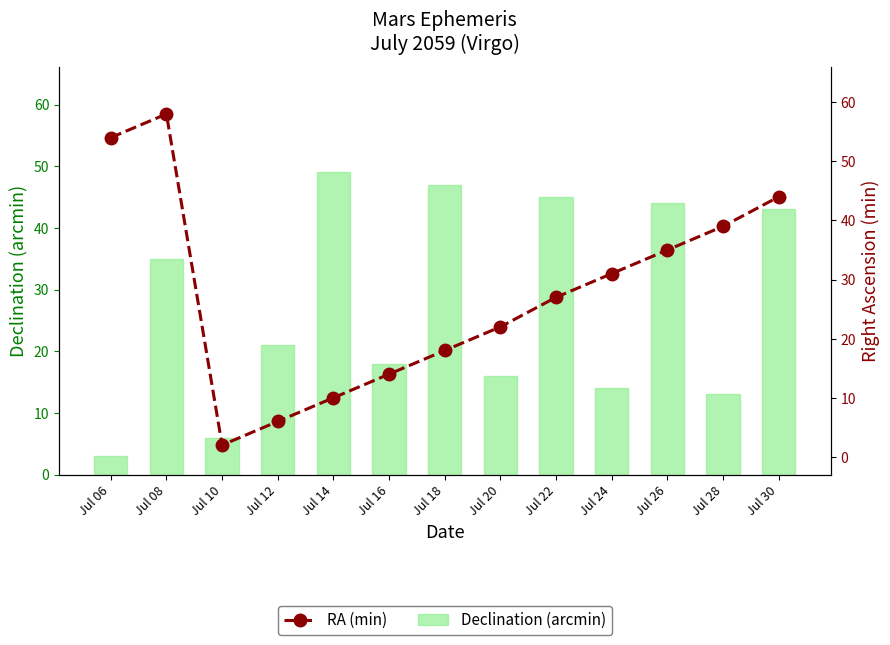

Which series has the largest total across all categories?

RA (min)